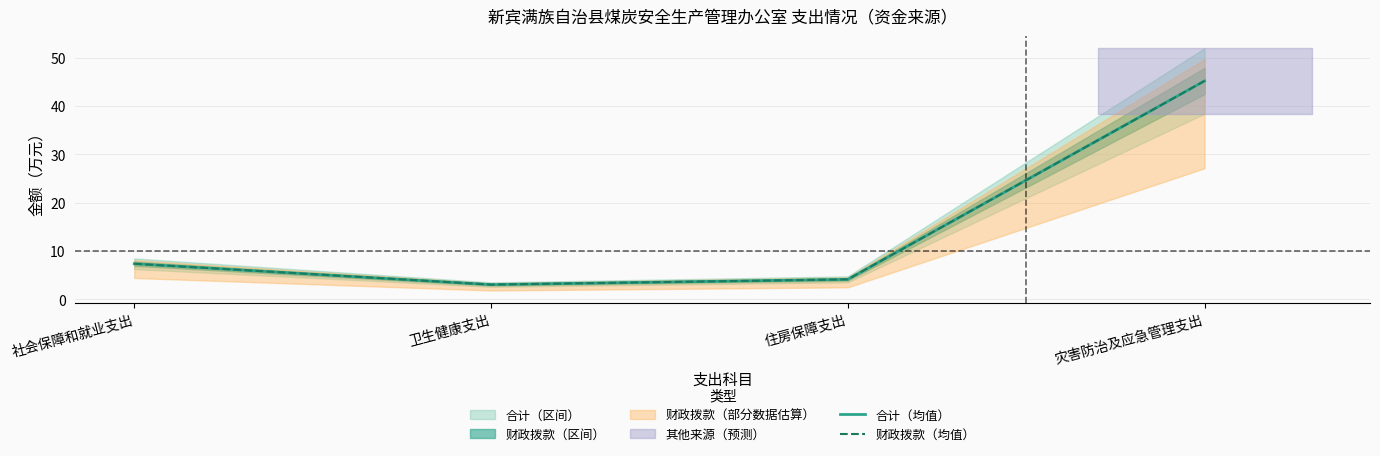

Between 社会保障和就业支出 and 卫生健康支出, which series saw the biggest shift?

合计（均值）